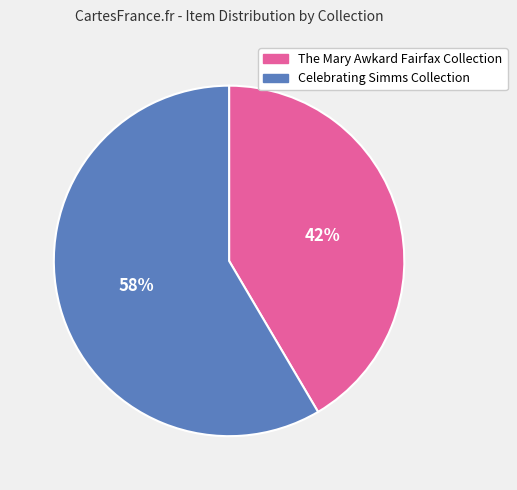

How many slices are in this pie chart?

2